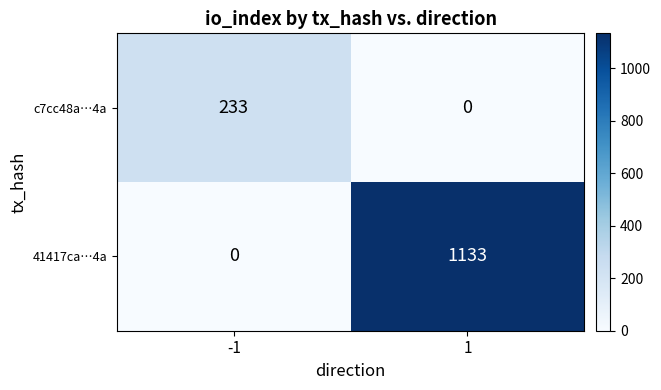

What is the total value across all series at -1?

233